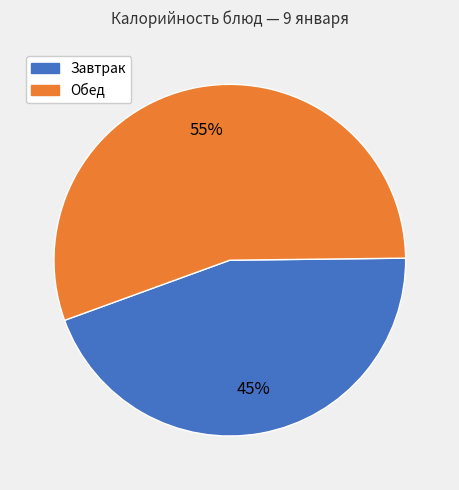

To the nearest percent, what is the average slice percentage?

50%